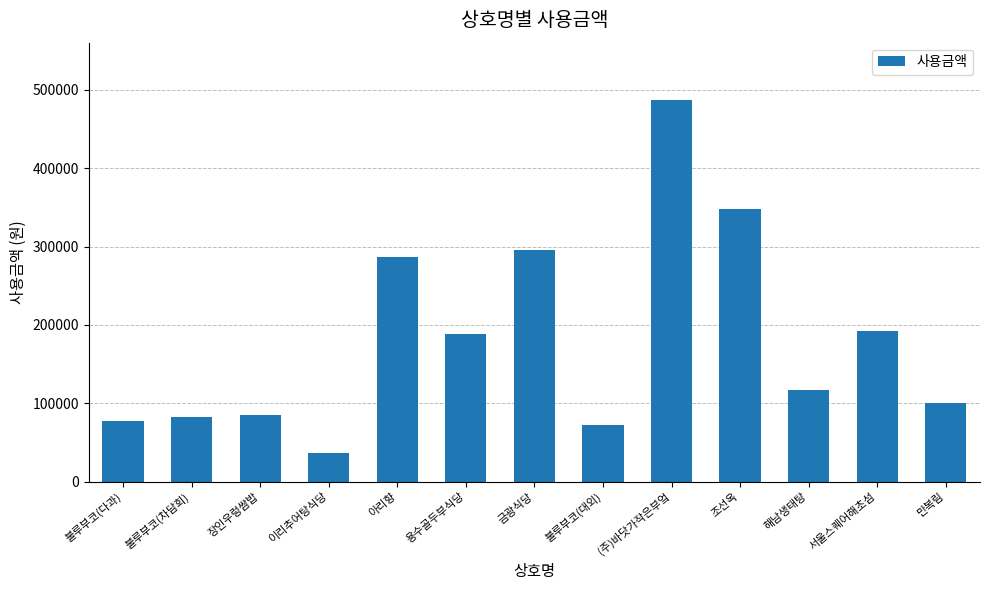

What is the greatest value displayed?

487000